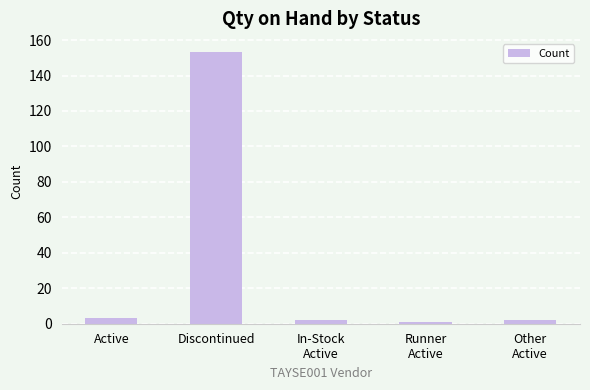

How many series are shown in this chart?

1